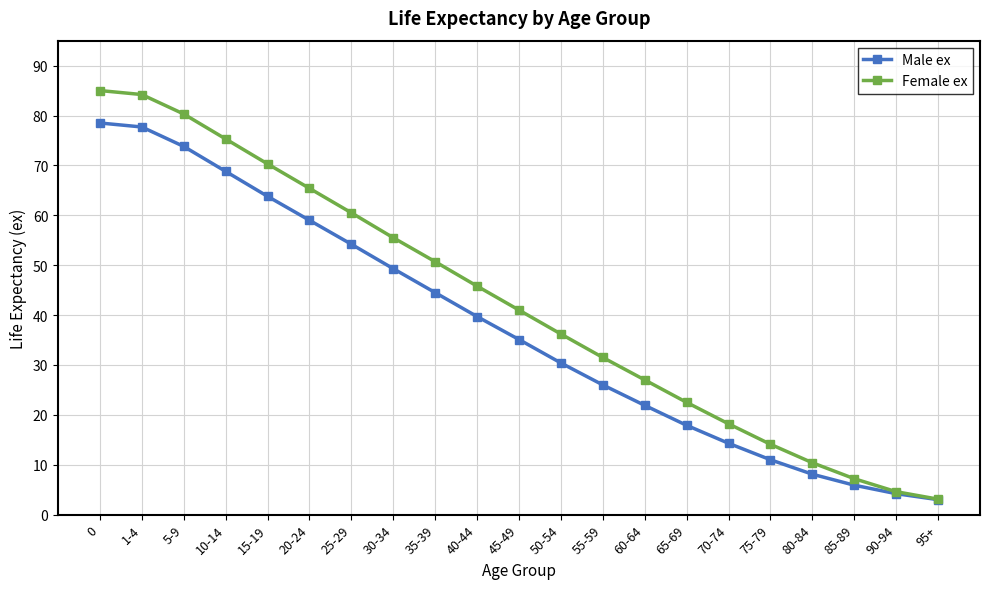

True or false: Female ex has more than 2 points higher than both neighbors.

False